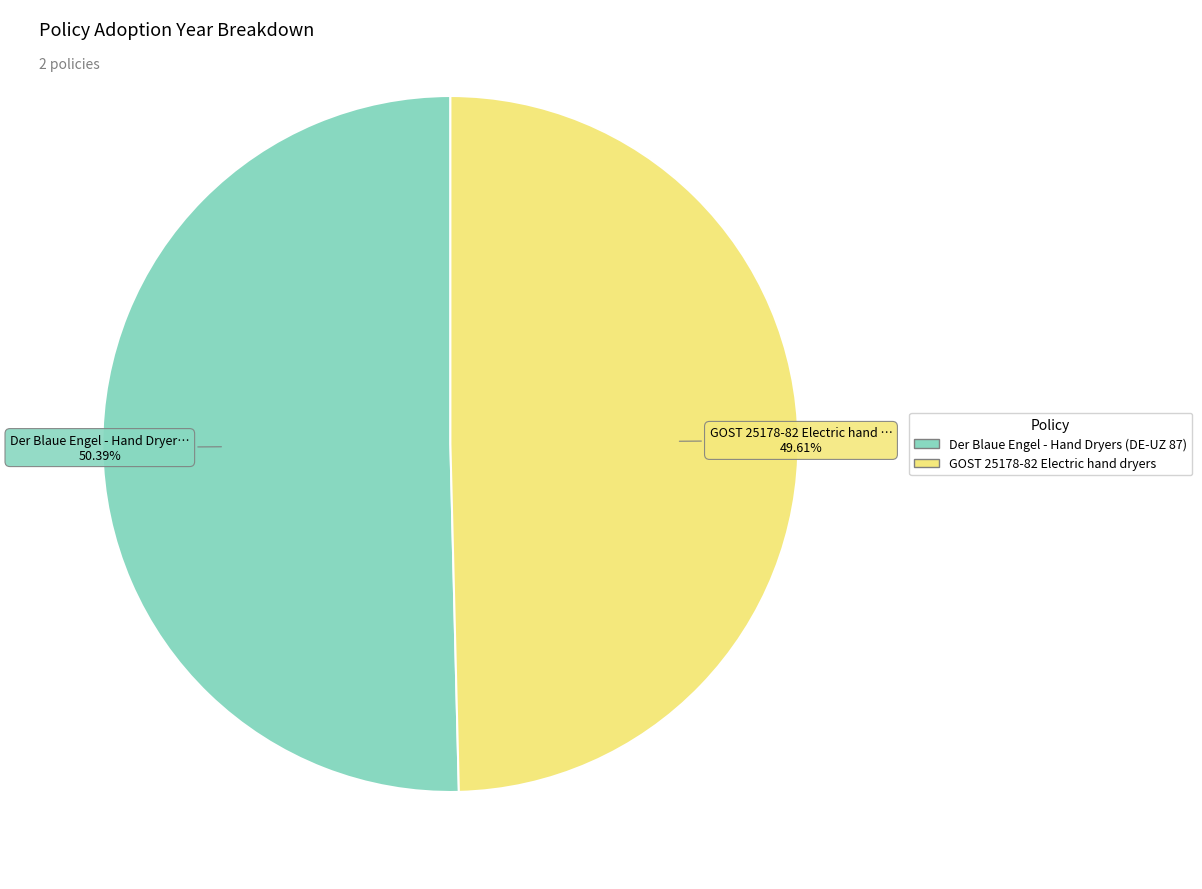

To the nearest percent, what is the average slice percentage?

50%